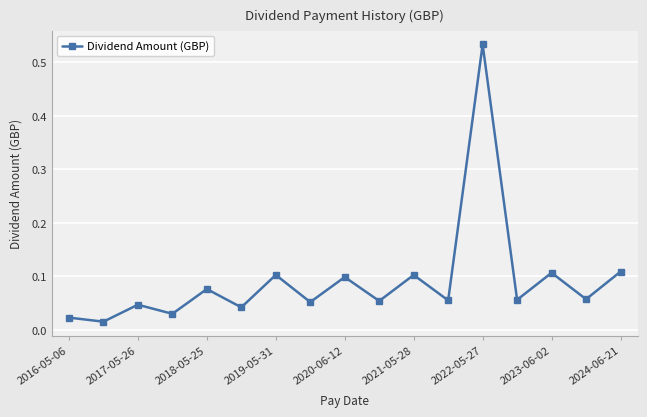

How many points are higher than both their immediate neighbors (excluding endpoints)?

7